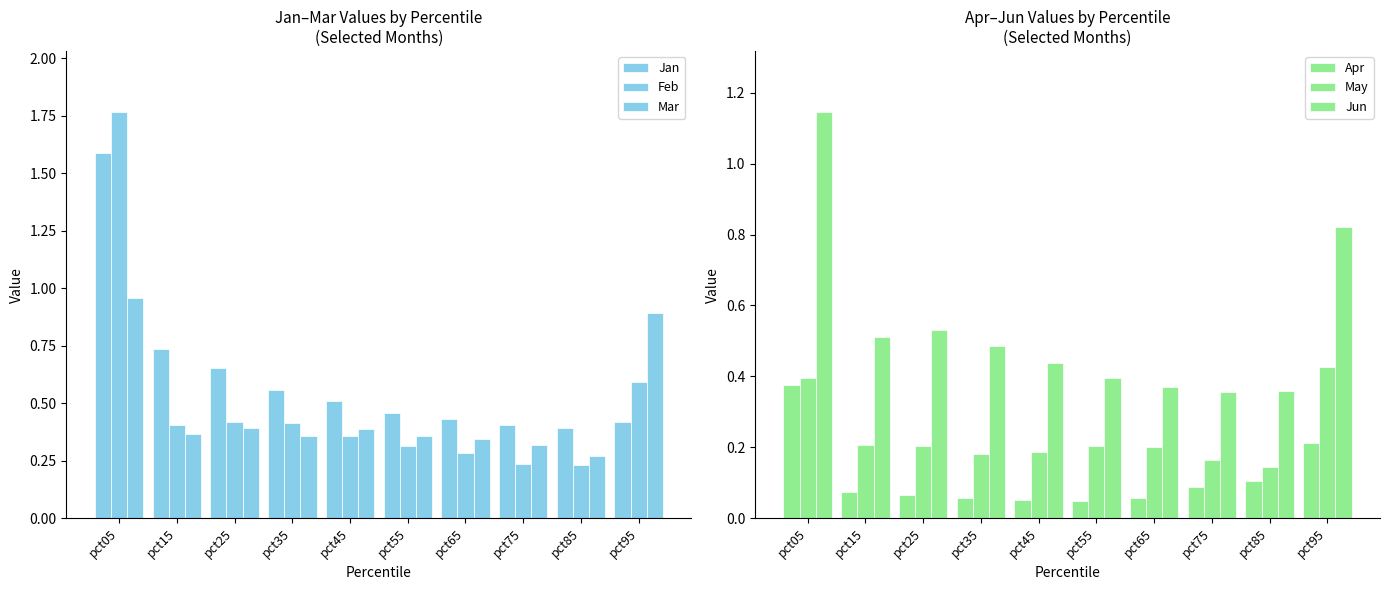

What is the value of the Mar bar at the 9th from the left?

0.3